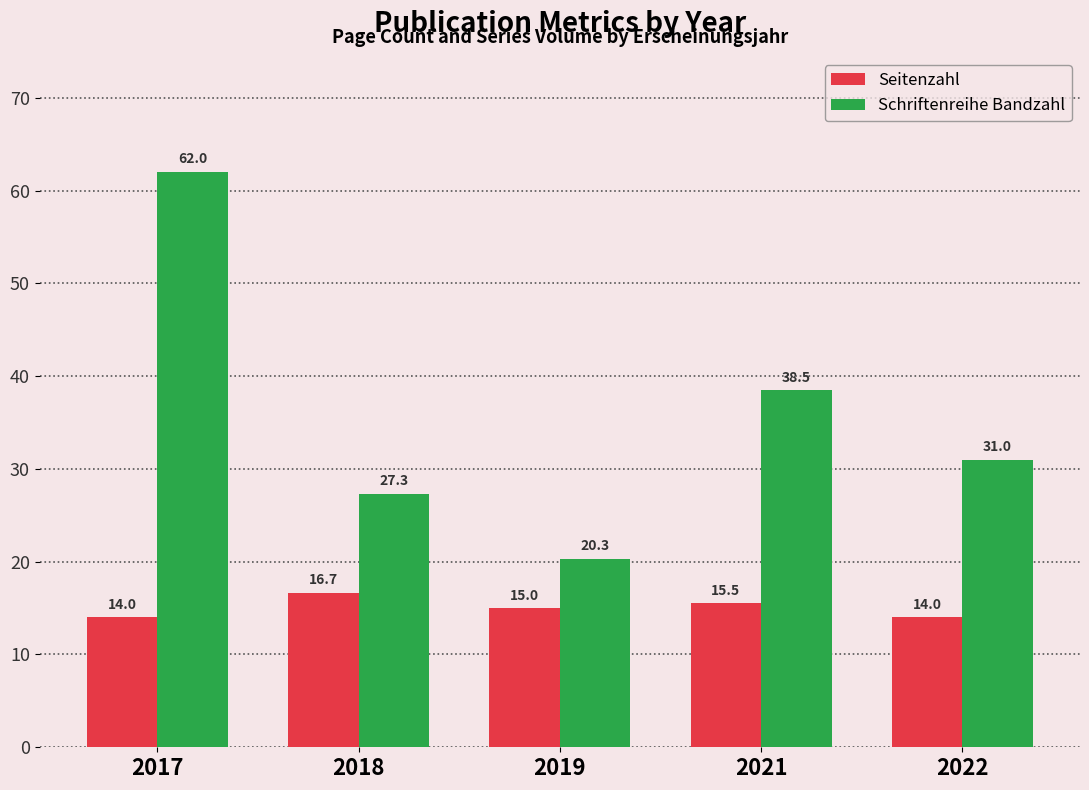

The value of Schriftenreihe Bandzahl at 2021 is 18.4. True or false?

False